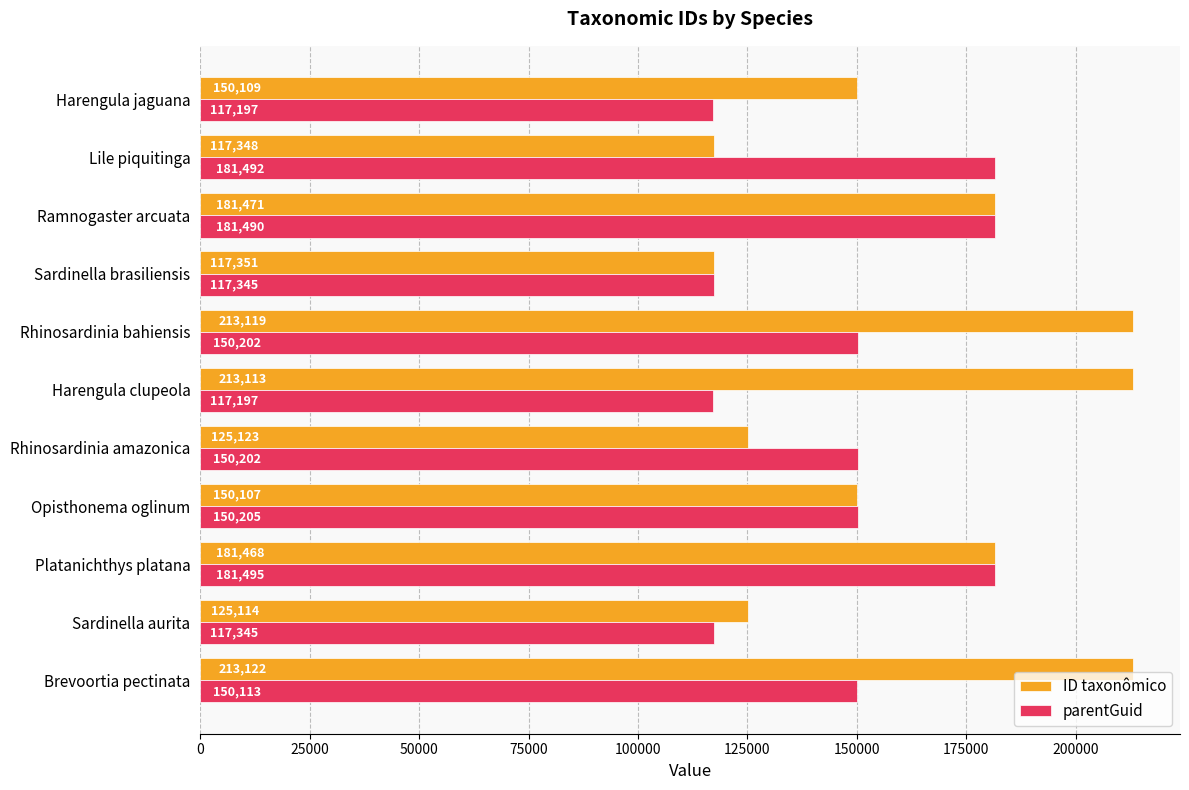

What is the sum of all ID taxonômico values?

1787445